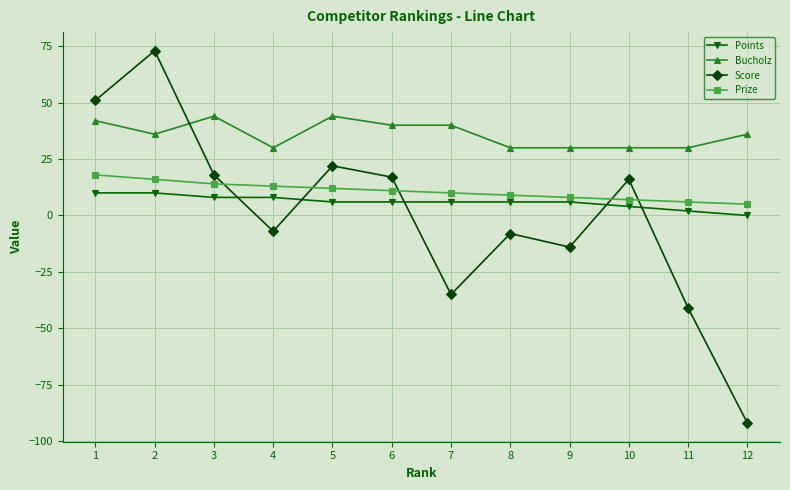

What is the value of the Bucholz point at the 10th from the left?

30